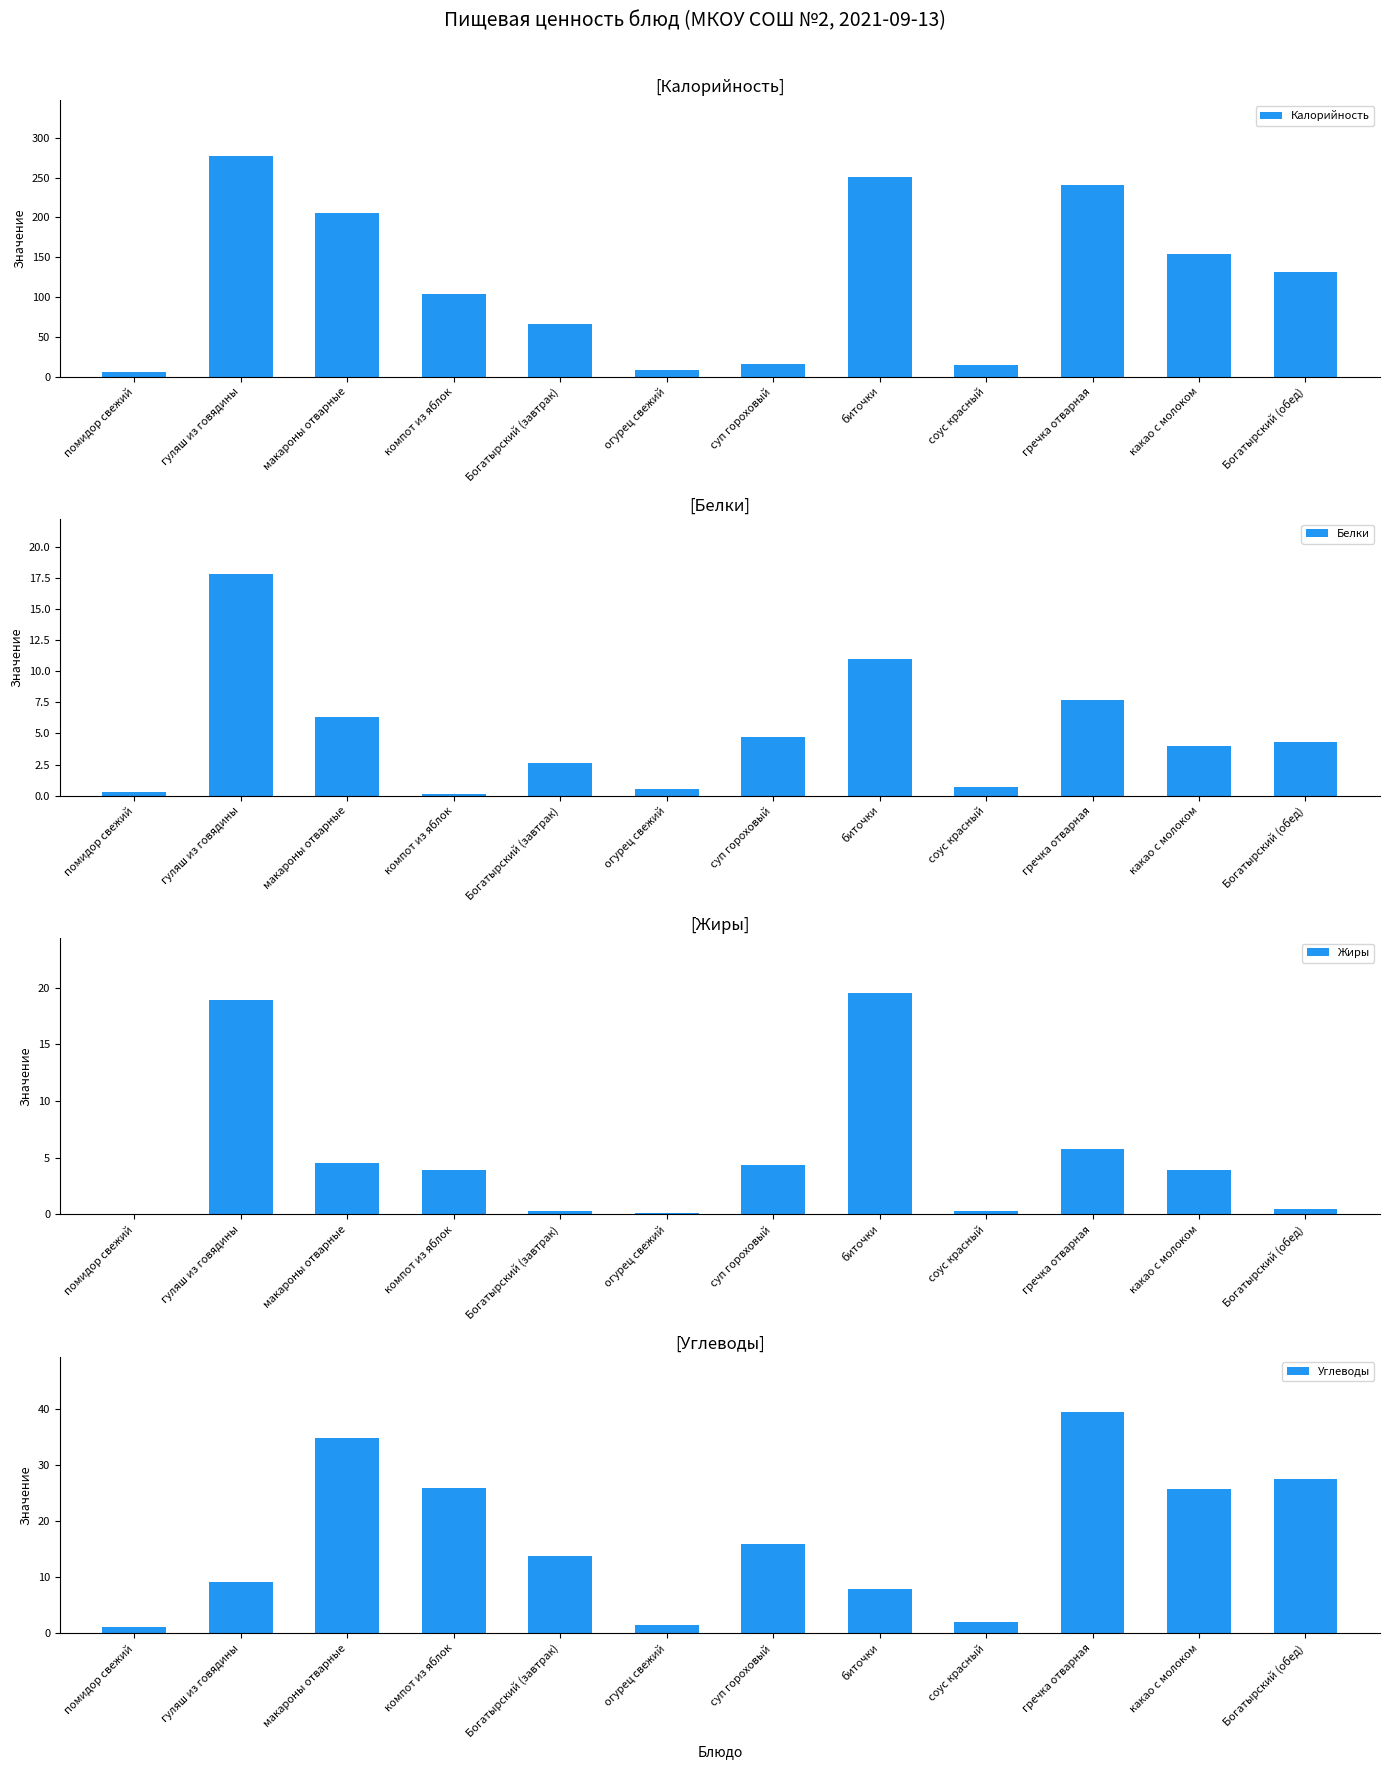

True or false: Углеводы has a value of 25.9 at компот из яблок.

True